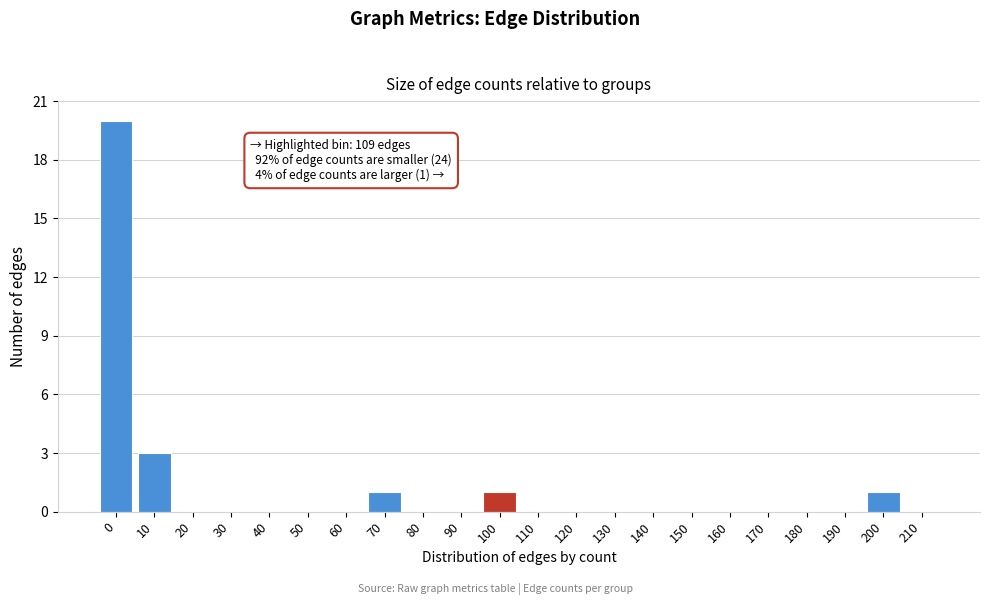

Reading left to right, what are all the values shown in this chart?

0=20	10=3	20=0	30=0	40=0	50=0	60=0	70=1	80=0	90=0	100=1	110=0	120=0	130=0	140=0	150=0	160=0	170=0	180=0	190=0	200=1	210=0